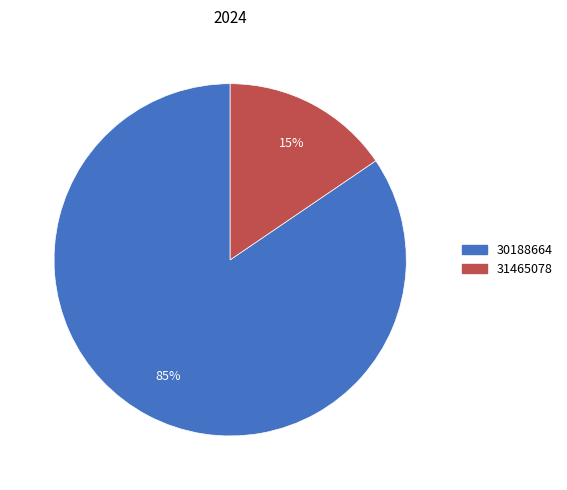

Combined, do 31465078 and 30188664 account for over 50%?

Yes